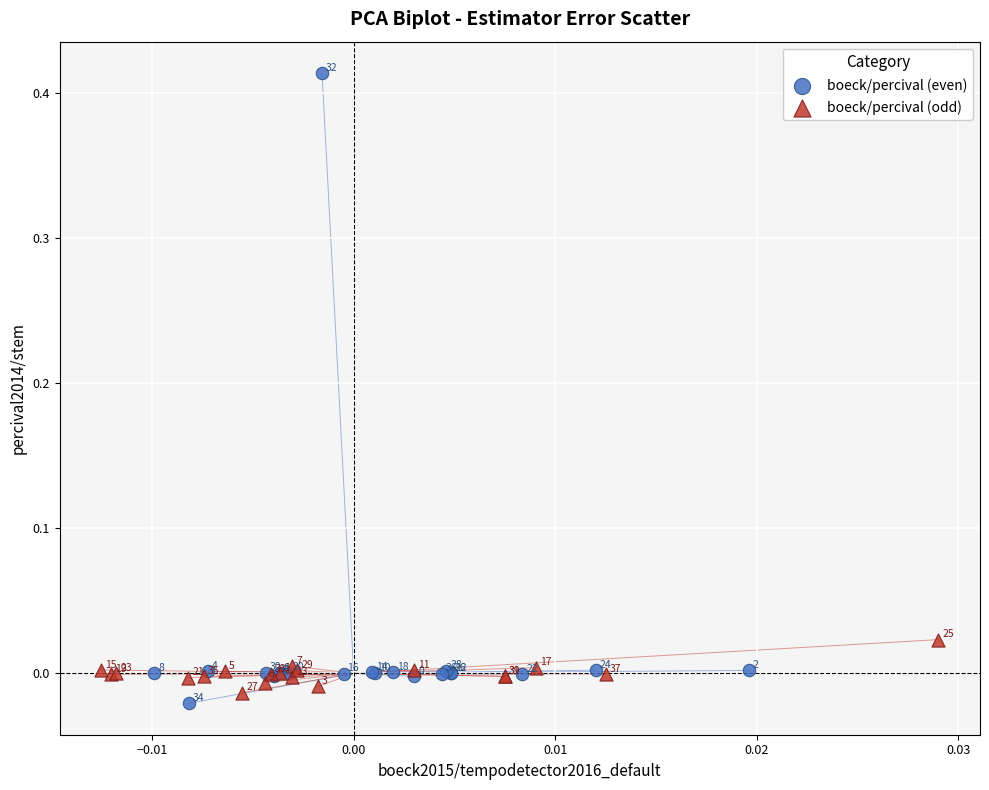

Which series contains the lowest Y value?

boeck/percival (even)